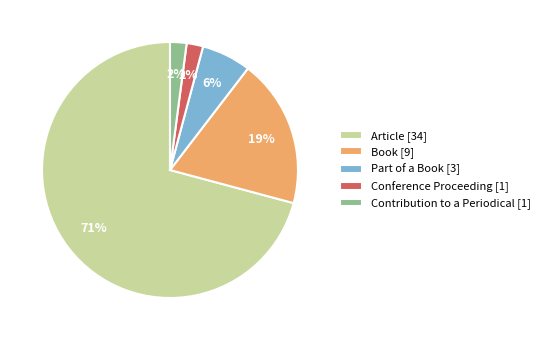

The Conference Proceeding slice represents 2% of the pie. True or false?

True